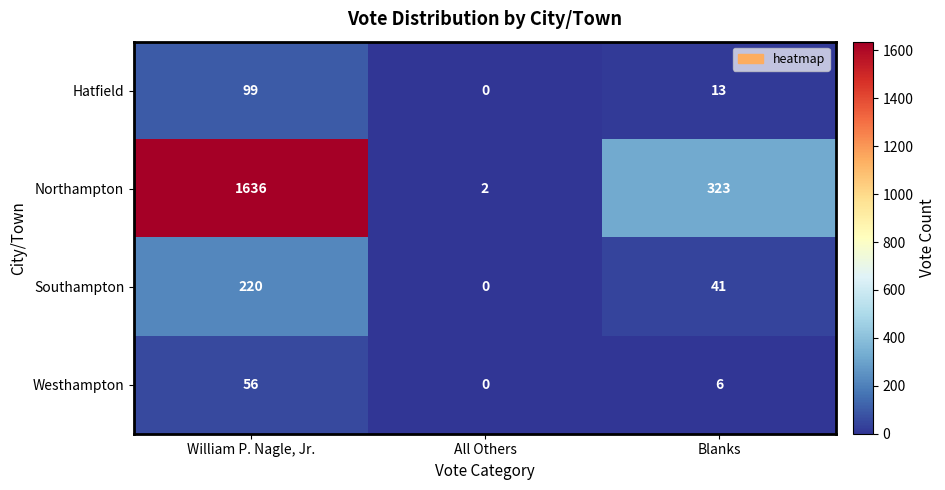

Rank the series by their maximum value, from highest to lowest.

Northampton, Southampton, Hatfield, Westhampton